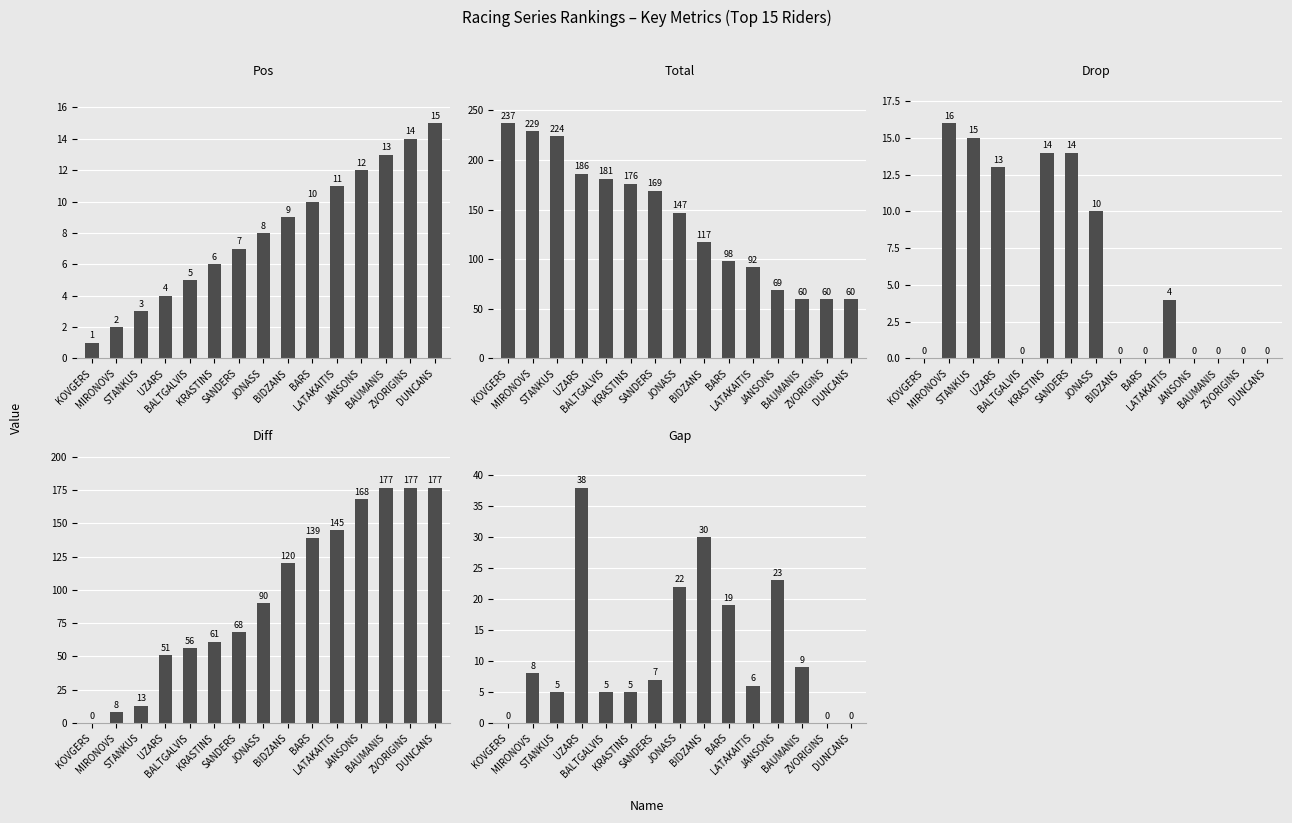

What is the label of the 13th bar from the left?

BAUMANIS